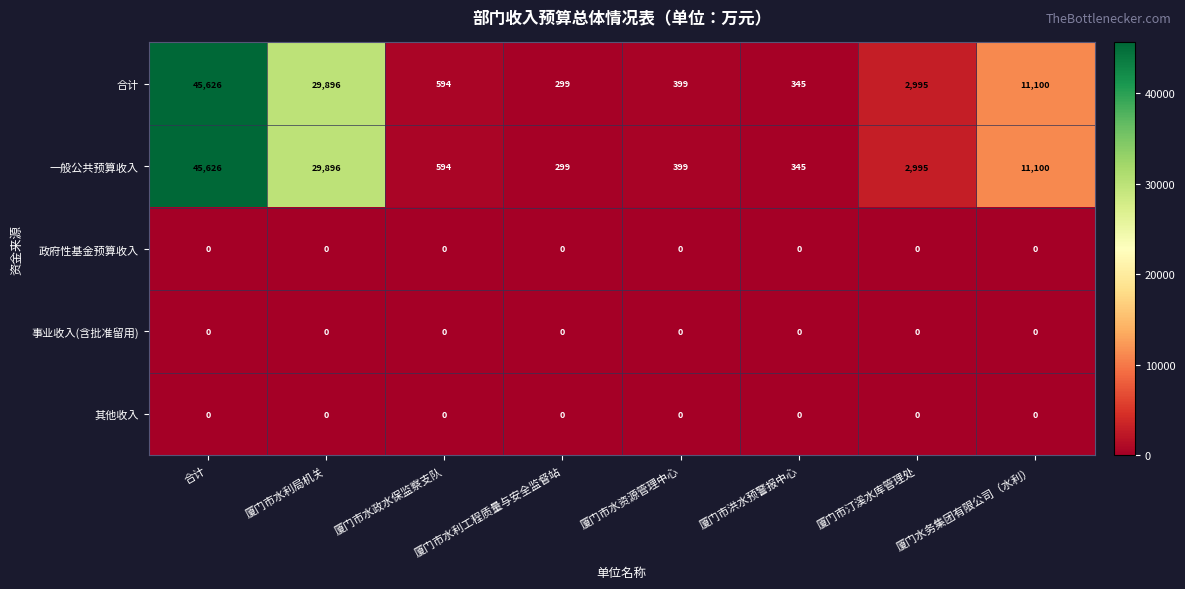

The value of 合计 at 厦门市水资源管理中心 is 653. True or false?

False